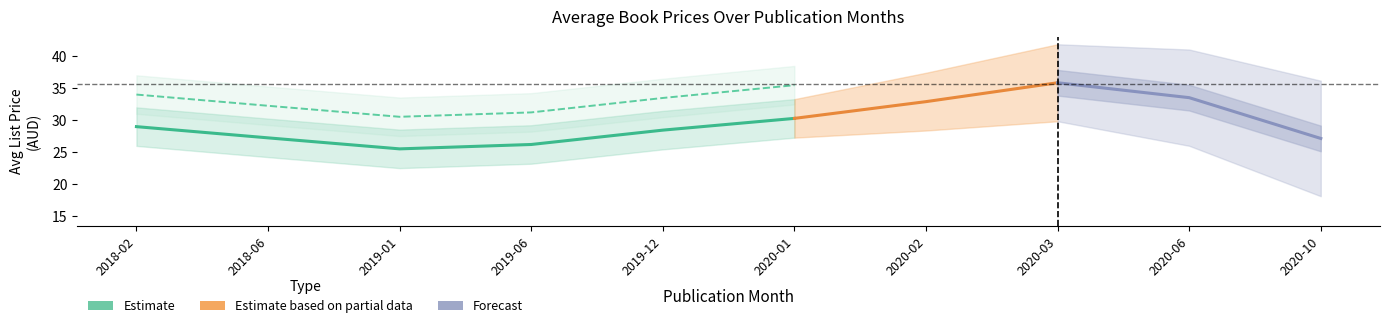

How many interior local peaks does the aud_by_month series have?

1